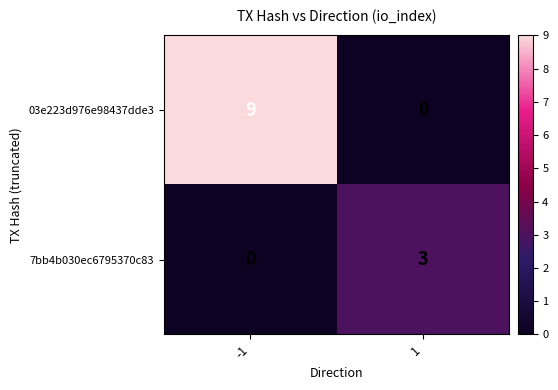

What is the difference between the 03e223d976e98437dde3 values at -1 and 1?

9